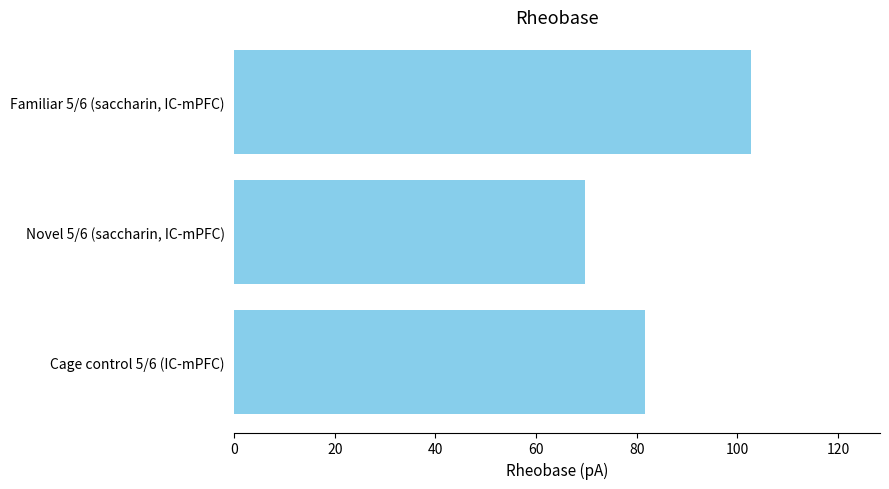

At which label does Cage control 5/6 (IC-mPFC) first exceed 78?

Cage control 5/6 (IC-mPFC)